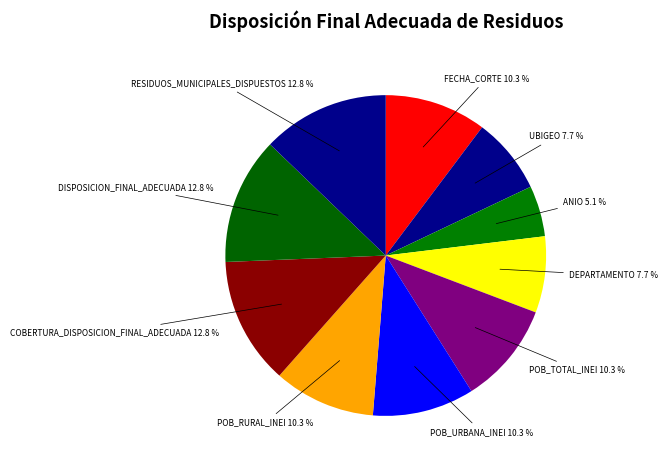

To the nearest percent, what is the average slice percentage?

10%